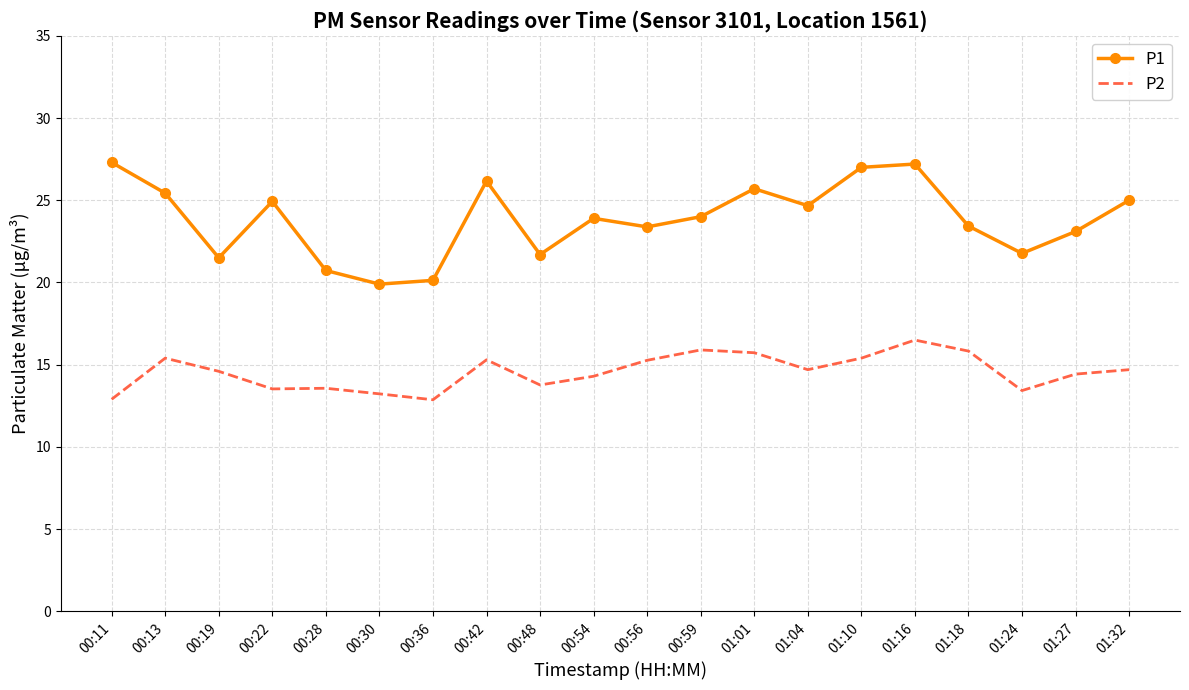

What is the difference between the highest and lowest values at 00:22?

11.4